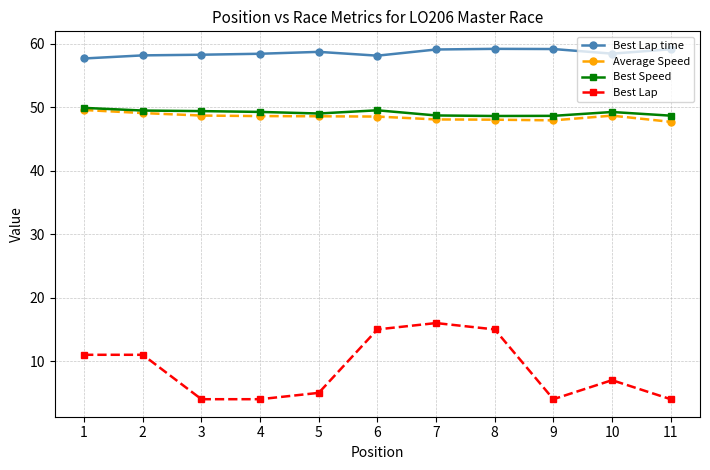

What is the sum of the Best Speed values at 5 and 6?

98.6